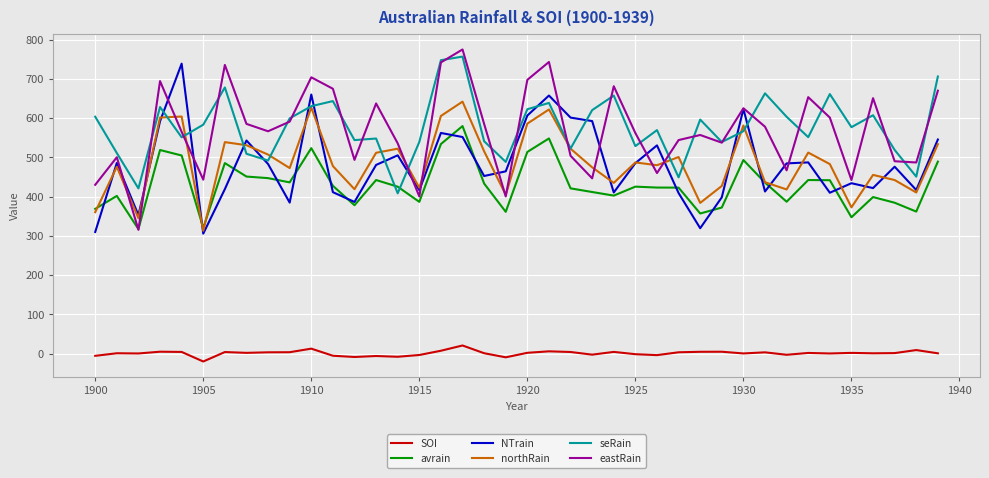

What is the minimum value for northRain?

312.8